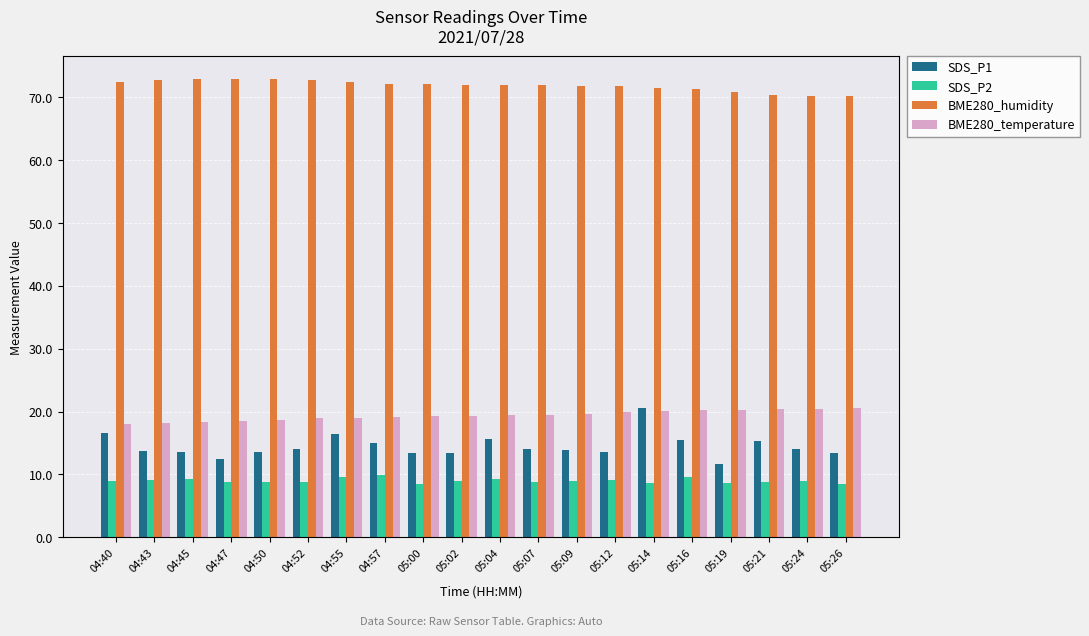

What is the minimum value shown in the chart?

8.6